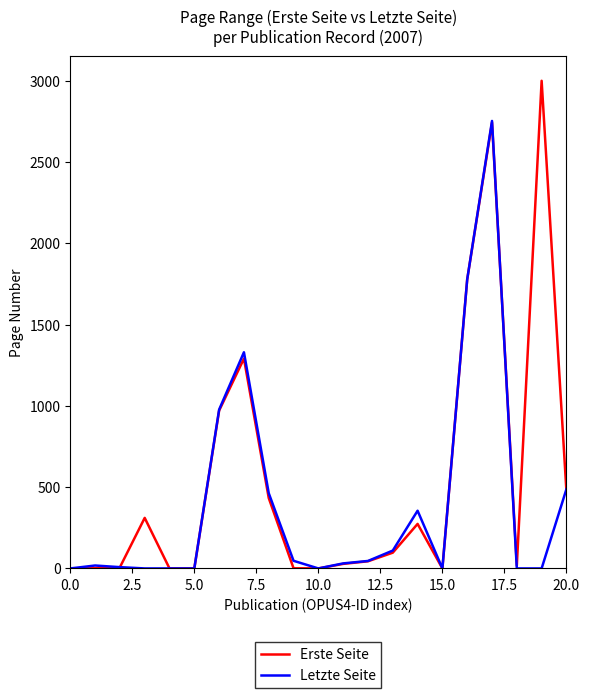

What is the maximum value for Letzte Seite?

2753.0